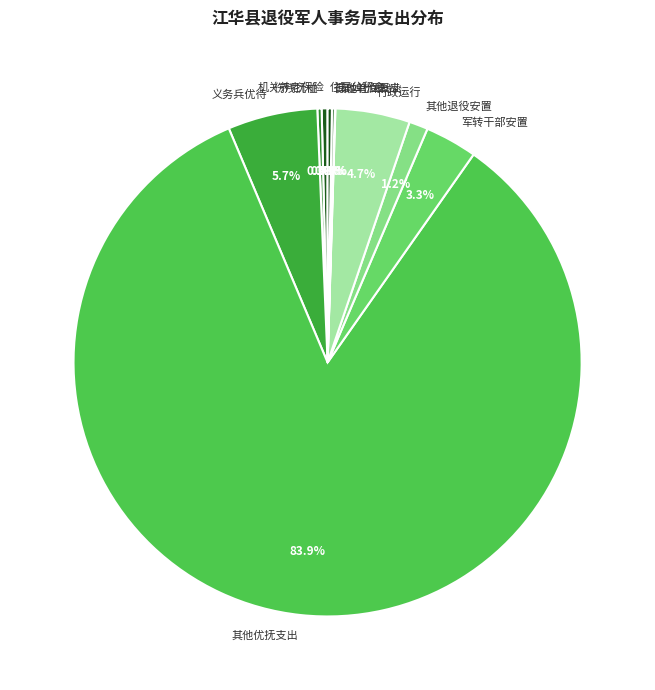

True or false: 行政运行 accounts for 14% of the total.

False